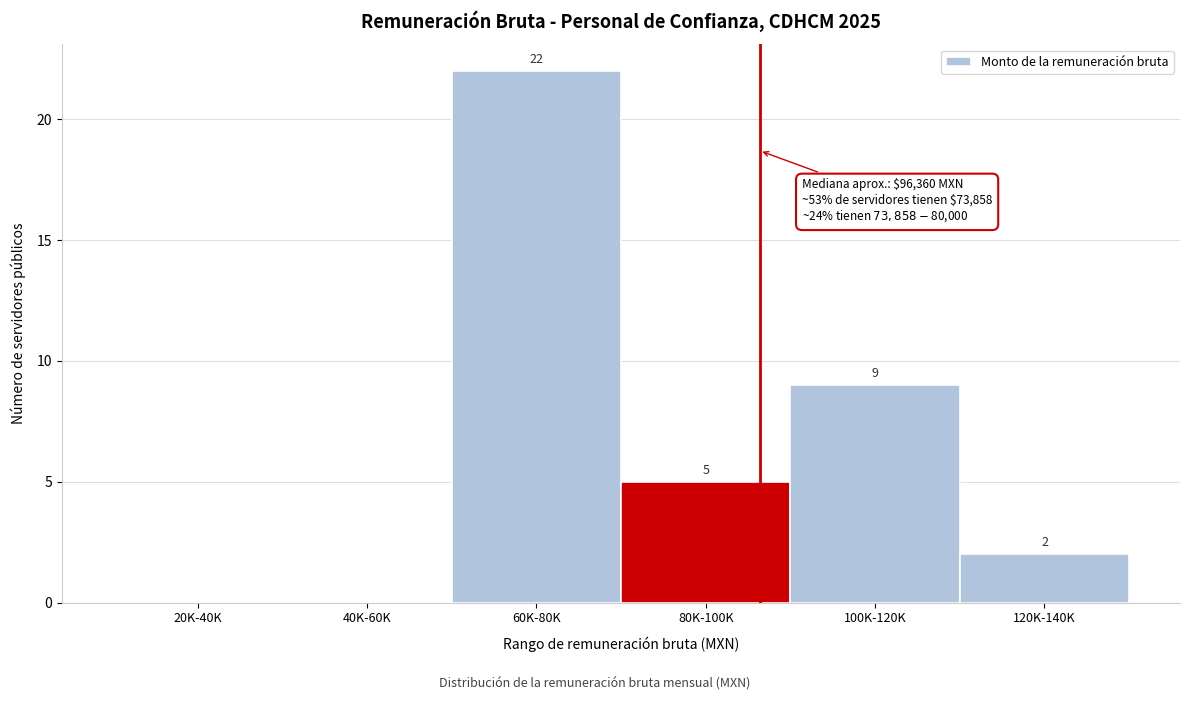

Reading left to right, extract all data points from this chart.

20K-40K=0	40K-60K=0	60K-80K=22	80K-100K=5	100K-120K=9	120K-140K=2